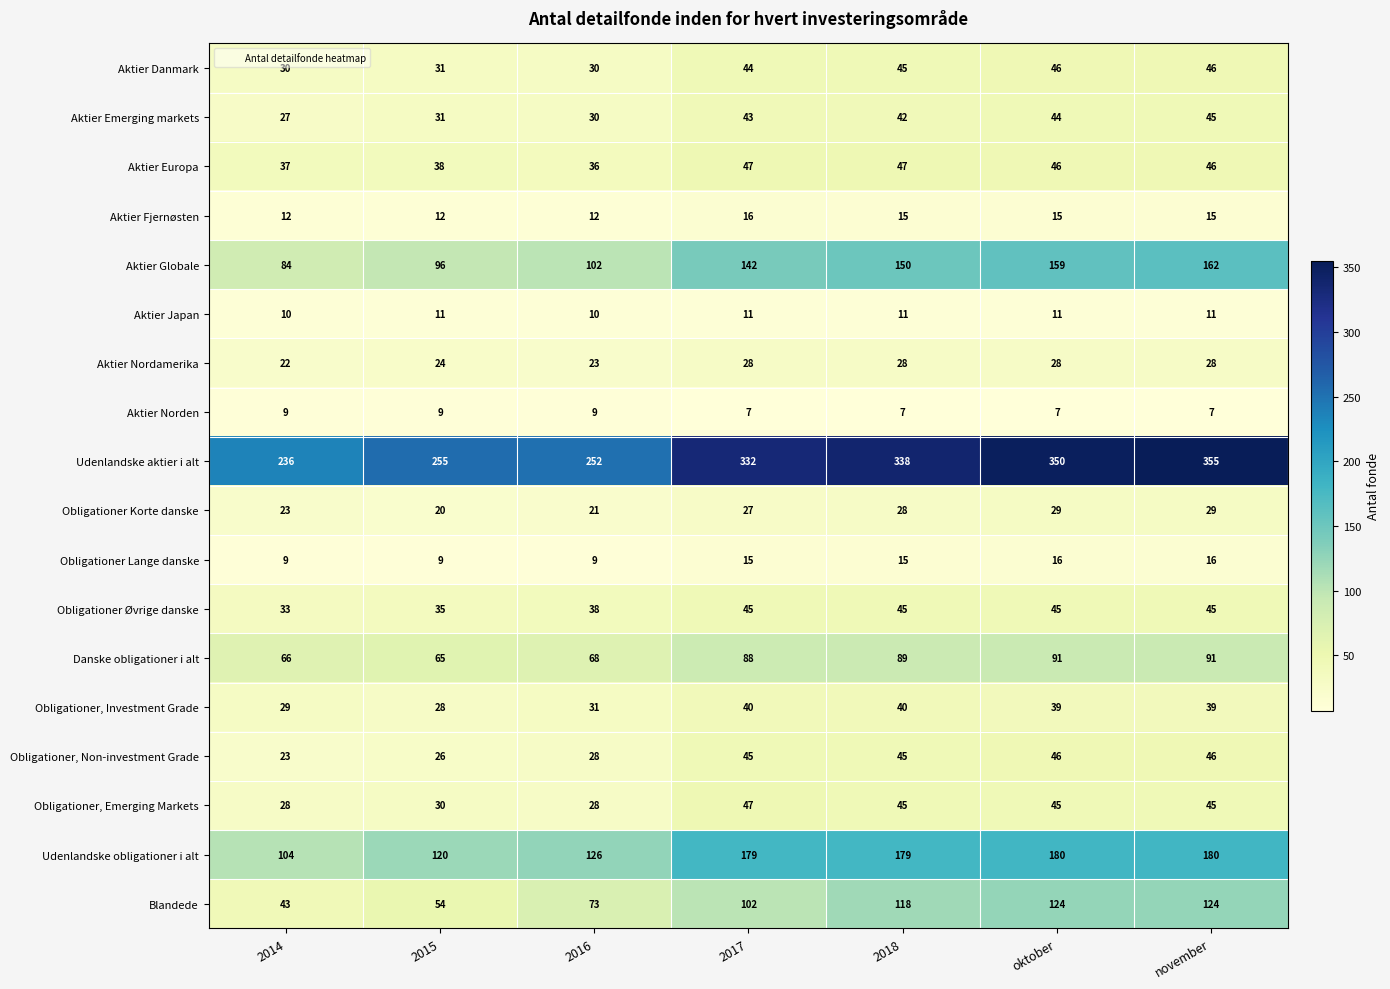

Where does the Obligationer, Emerging Markets series first go above 45?

2017